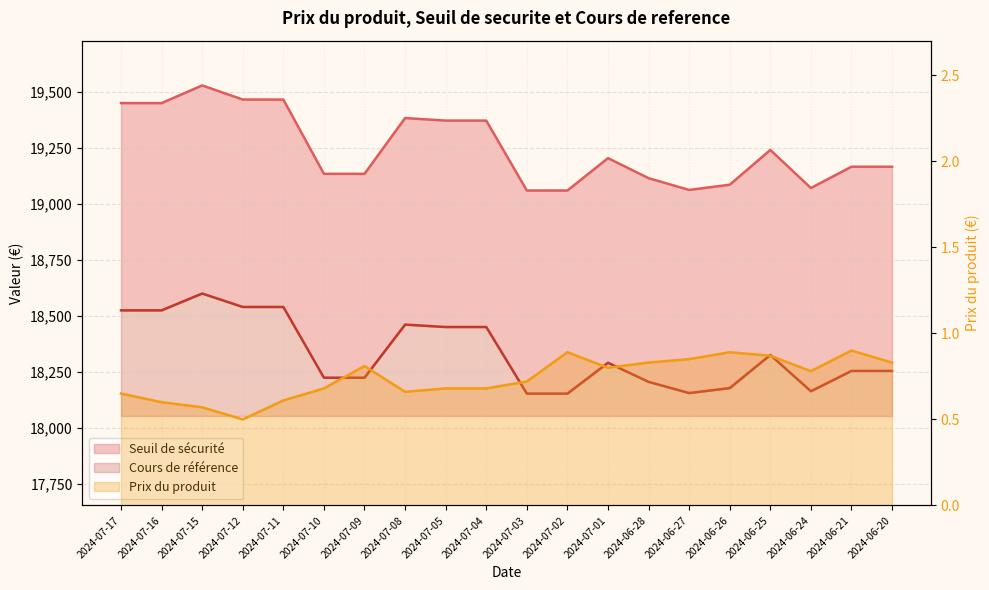

What is the label of the 5th point from the left?

2024-07-11